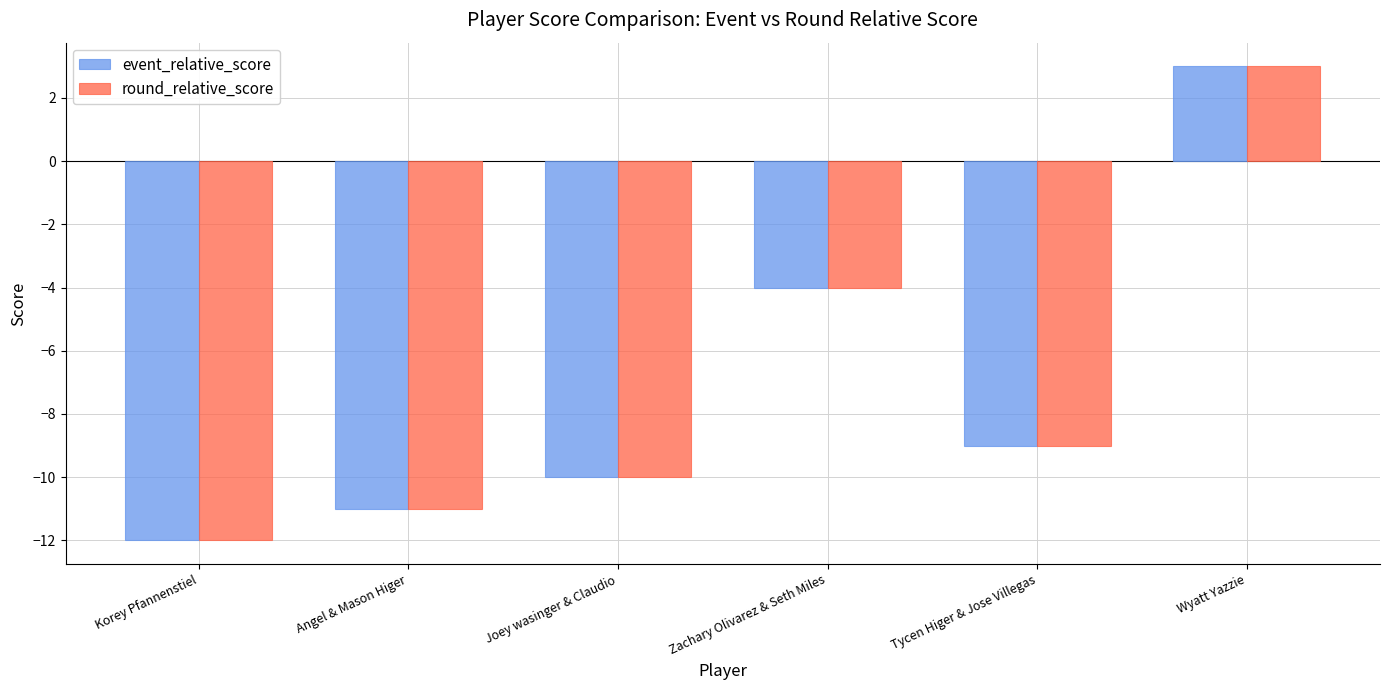

Rank the categories by event_relative_score value from lowest to highest.

Korey Pfannenstiel, Angel & Mason Higer, Joey wasinger & Claudio, Tycen Higer & Jose Villegas, Zachary Olivarez & Seth Miles, Wyatt Yazzie